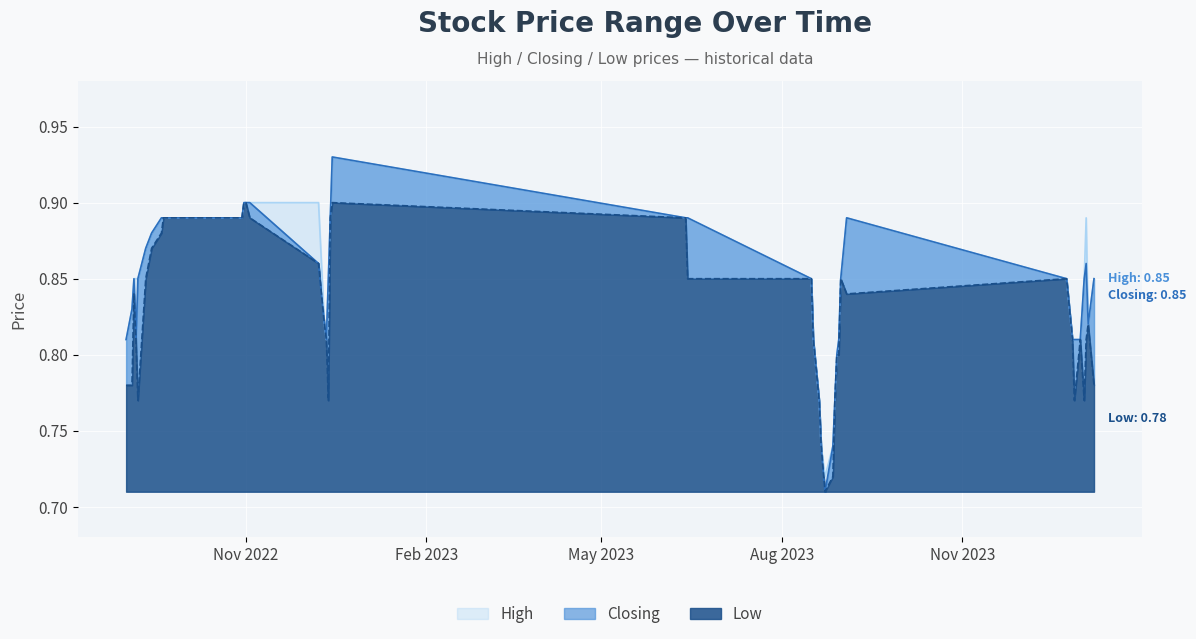

At which label does High reach its minimum?

23/08/2023